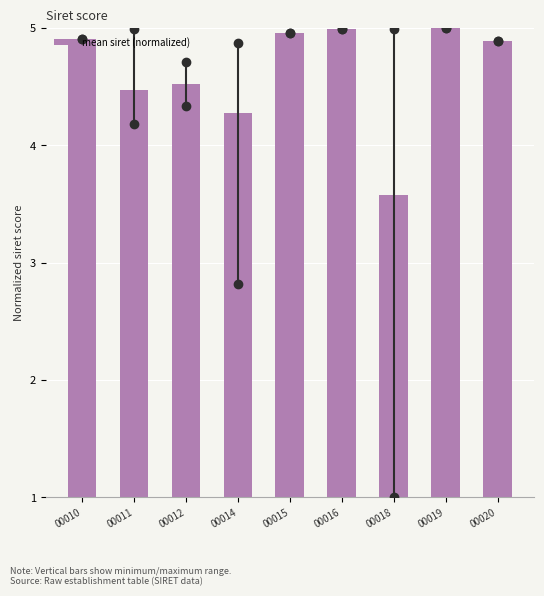

What is the difference between the maximum and second lowest values?

0.7